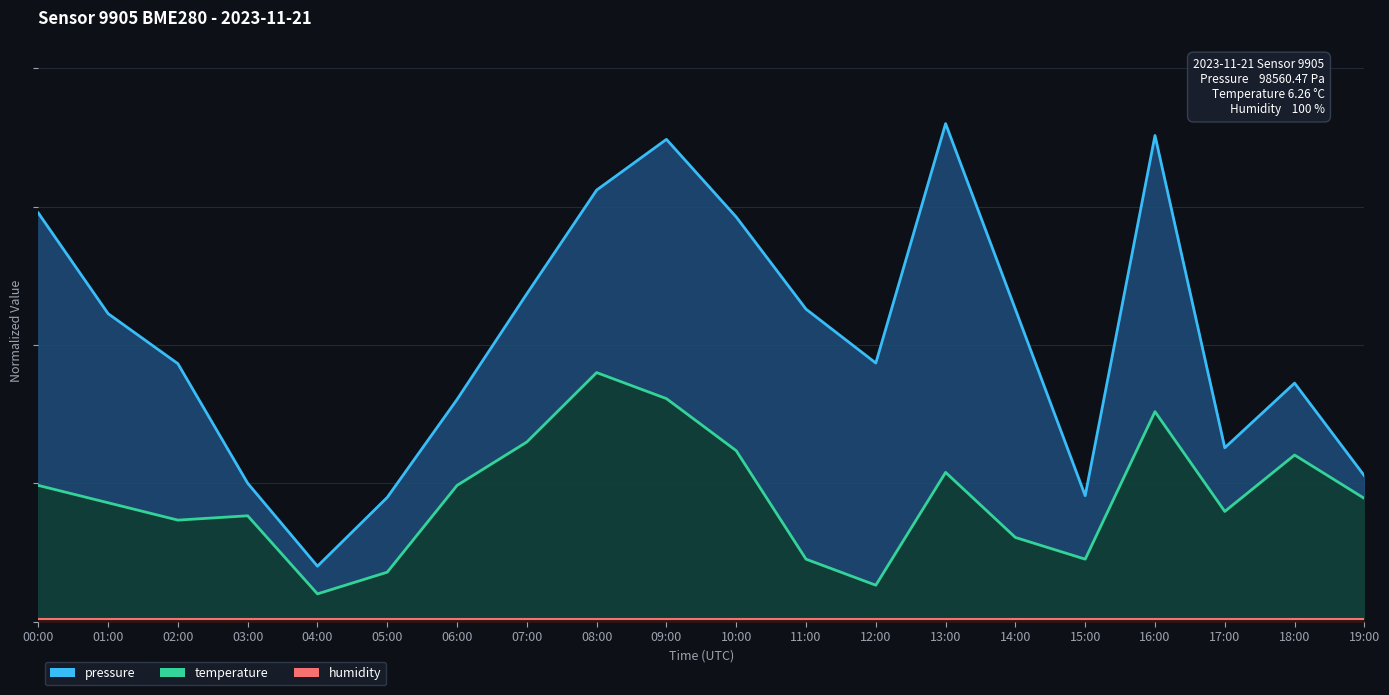

At which category does pressure reach its first local peak?

09:00